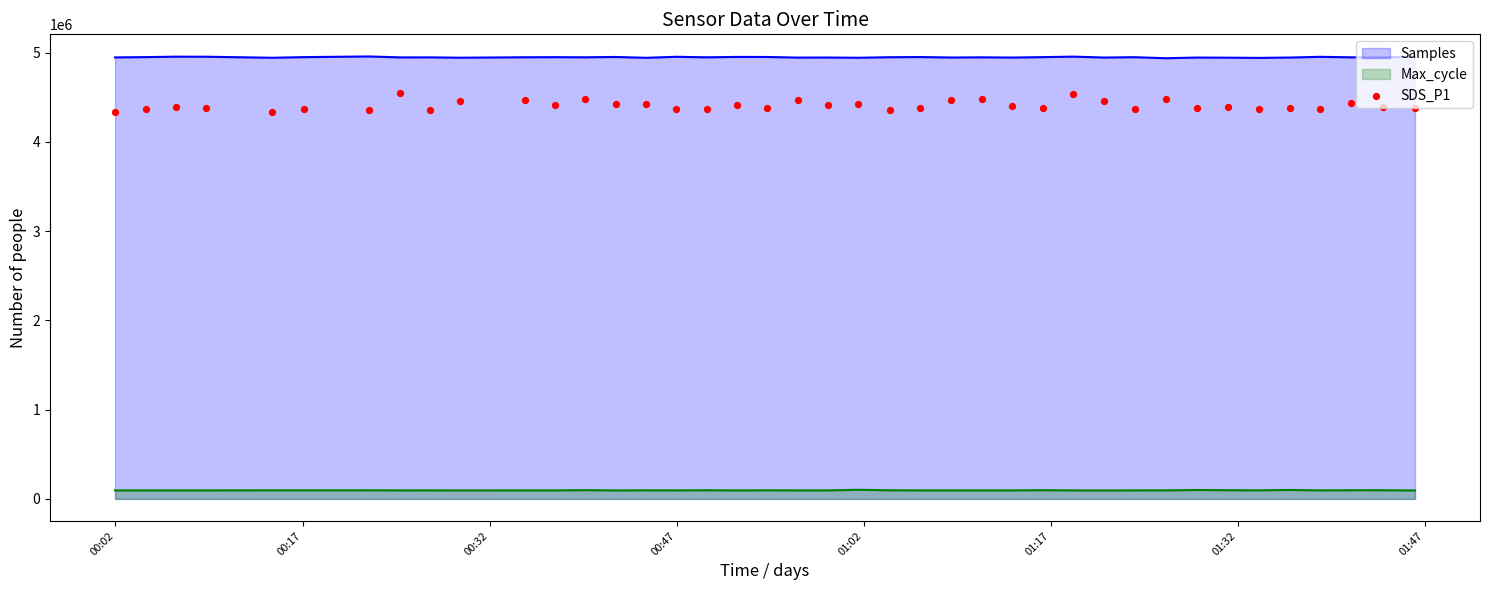

True or false: Max_cycle and Samples cross at least once.

False